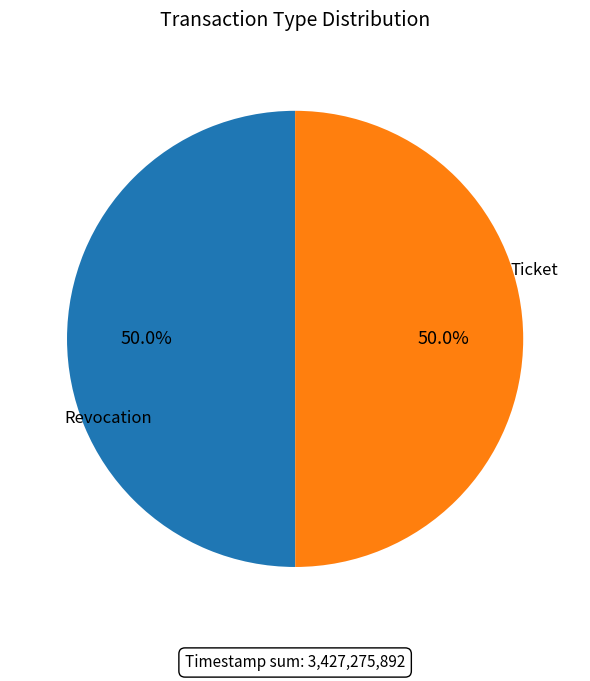

To the nearest percent, what portion does Revocation represent?

50%